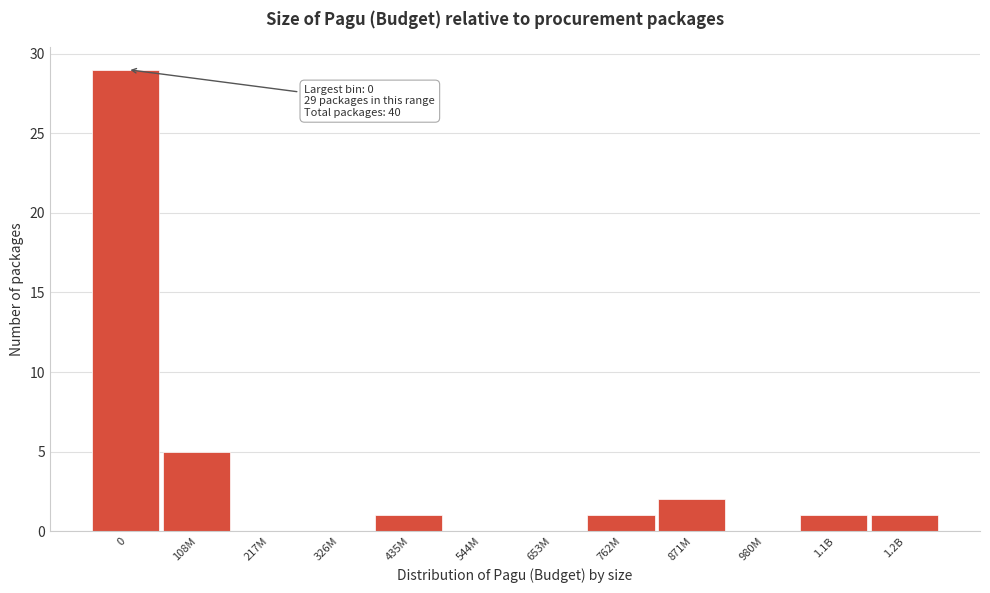

Reading left to right, list all the values displayed in this chart.

0=29	108M=5	217M=0	326M=0	435M=1	544M=0	653M=0	762M=1	871M=2	980M=0	1.1B=1	1.2B=1